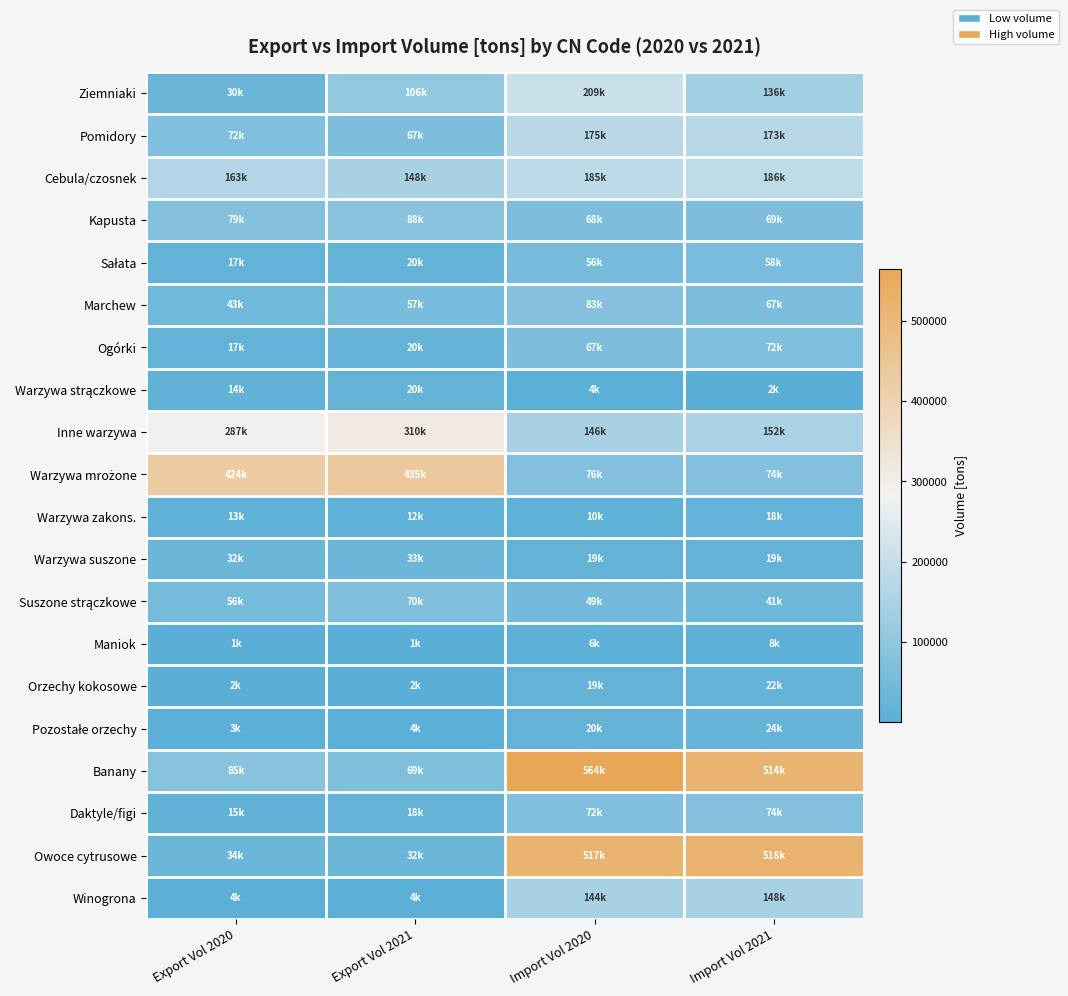

Between Export Vol 2021 and Import Vol 2020, which is larger?

Import Vol 2020